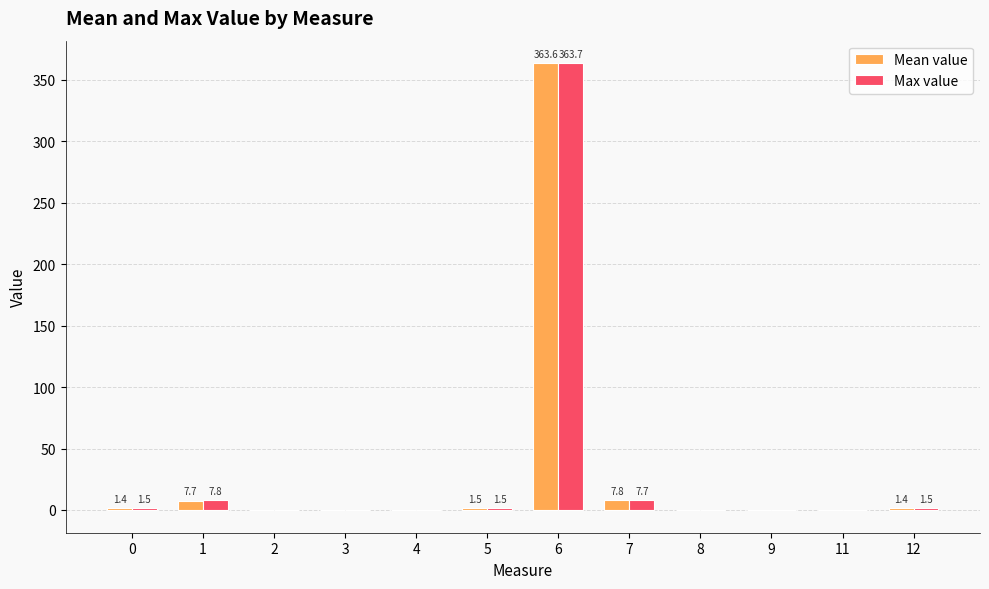

The value of Max value at 6 is 111.0. True or false?

False